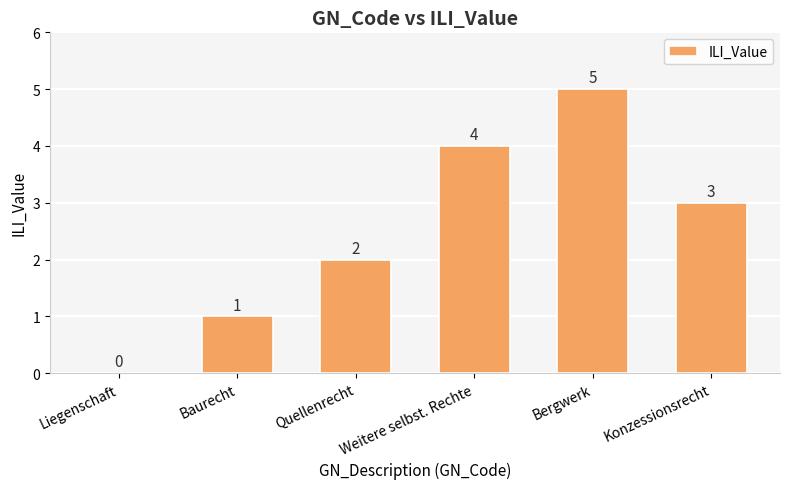

Which label corresponds to the largest value in the chart?

Bergwerk